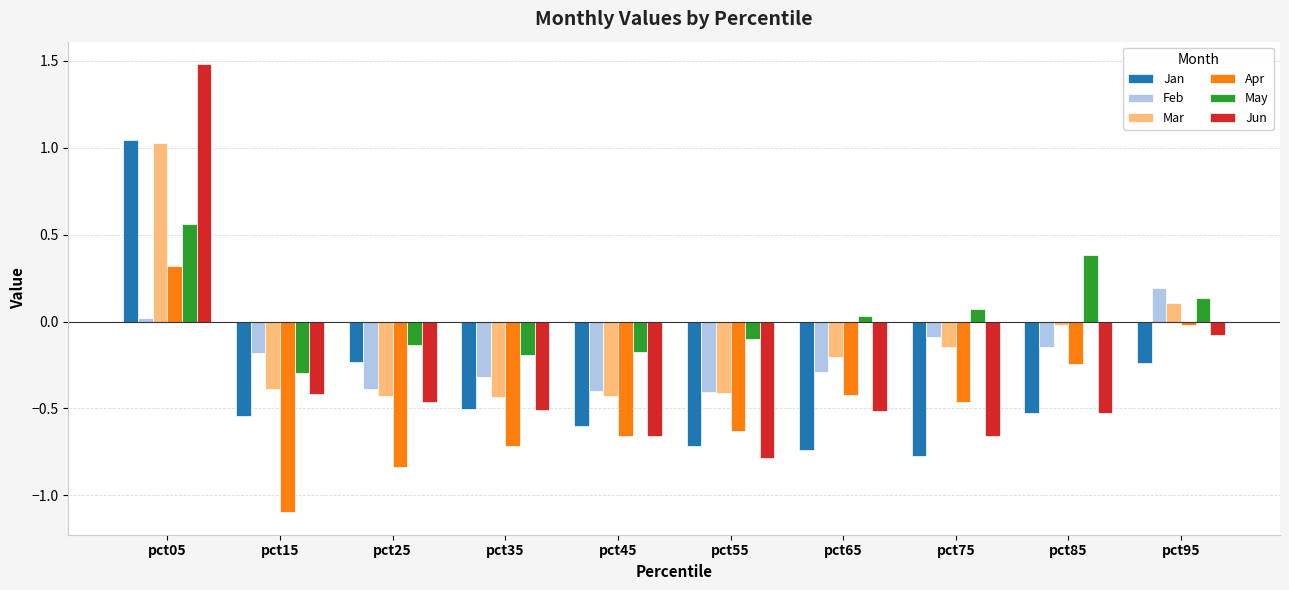

What is the maximum value shown in the chart?

1.5